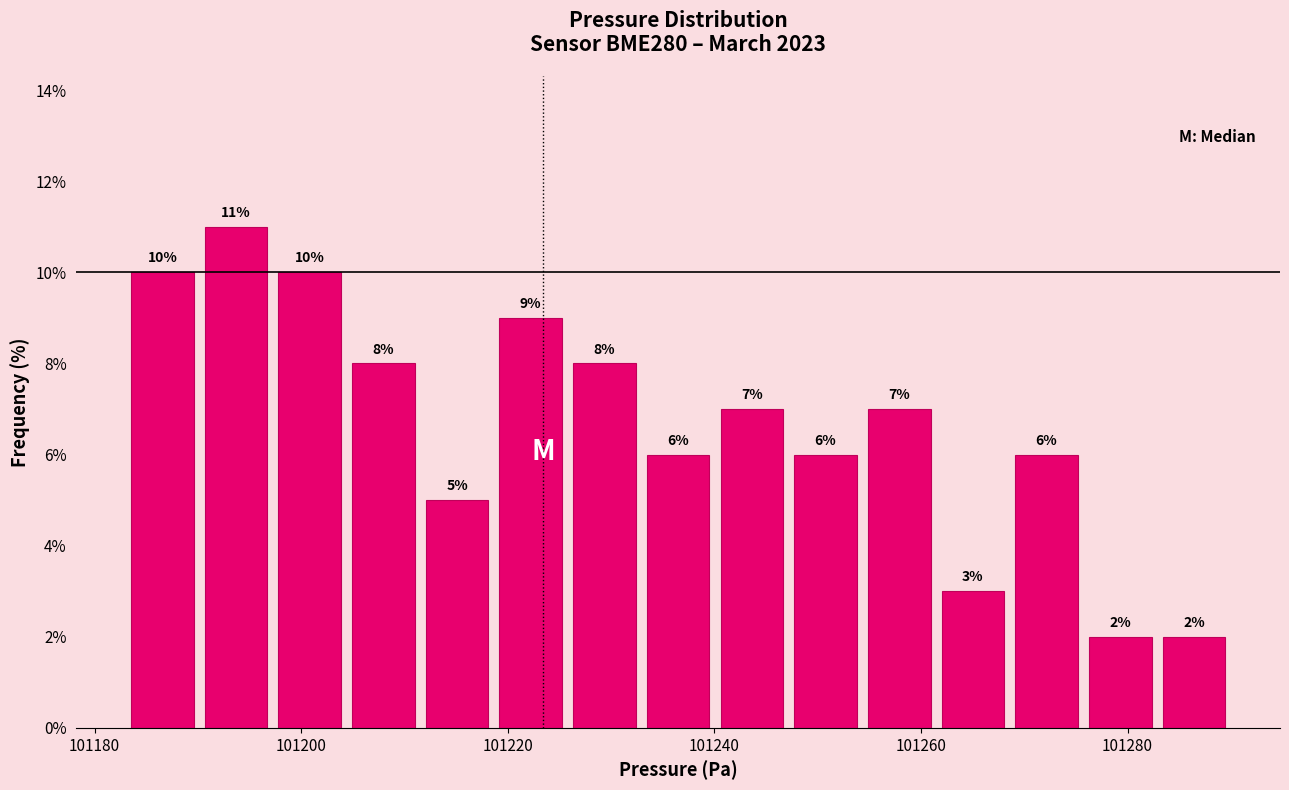

Around what value on the x-axis is the tallest bar? Give the approximate position of its centre, as read against the axis.

101194